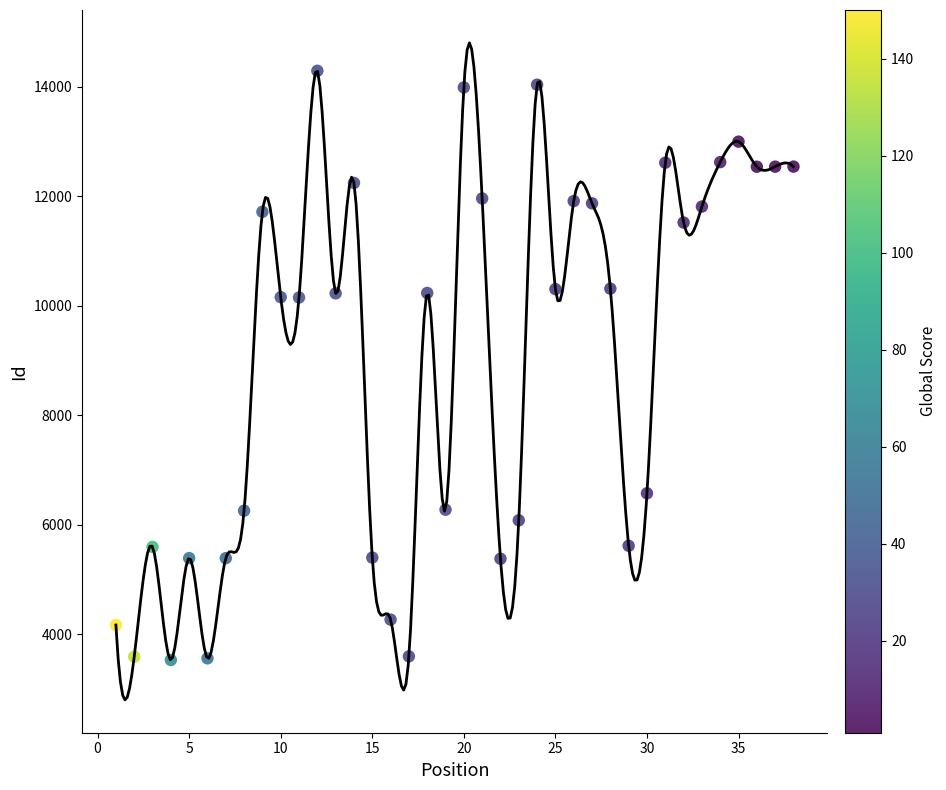

What is the range of X values (max minus min)?

37